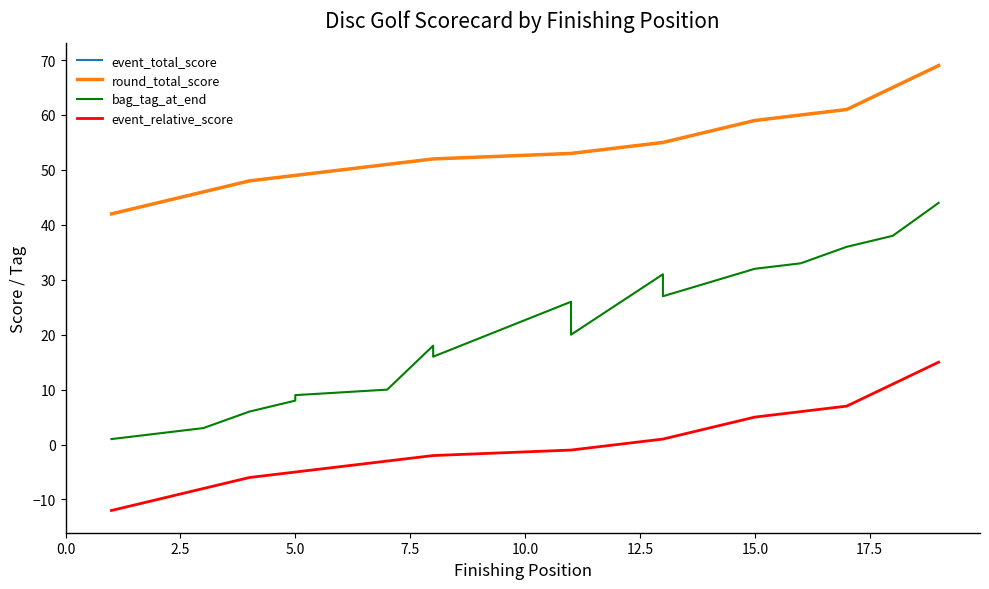

True or false: bag_tag_at_end and round_total_score cross at least once.

False